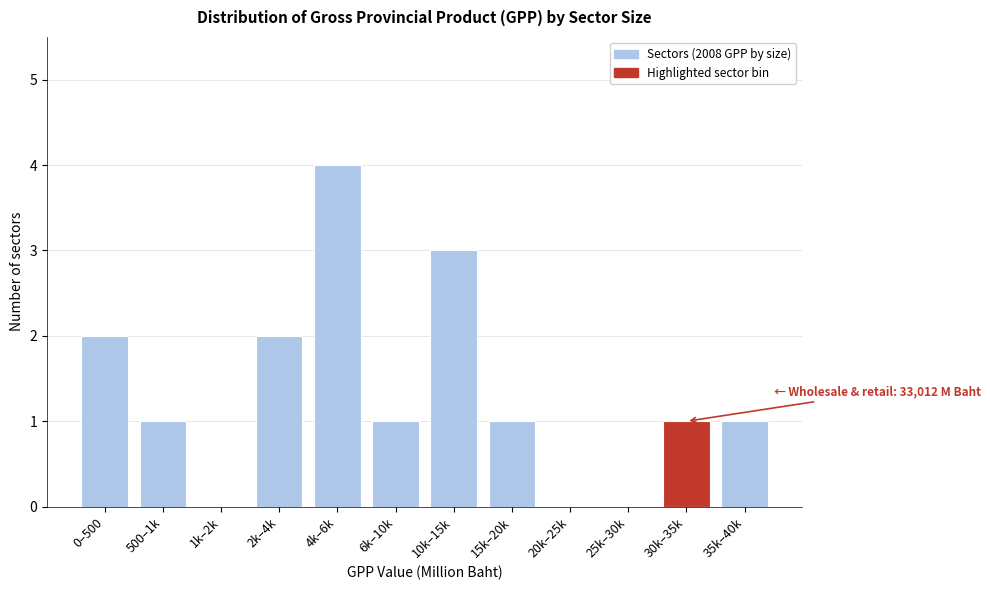

True or false: the data shows 1 at 15k–20k.

True